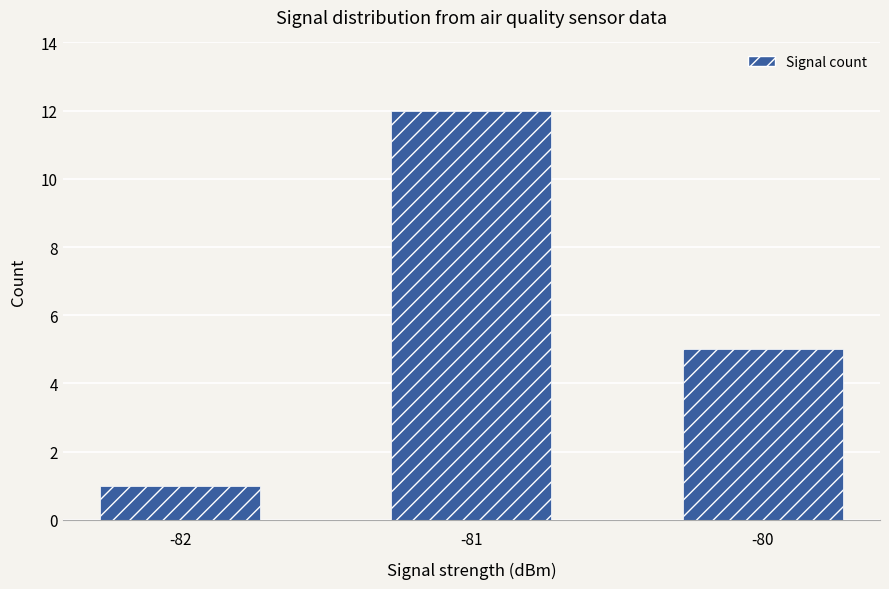

What is the change in value from -81 to -80?

-7